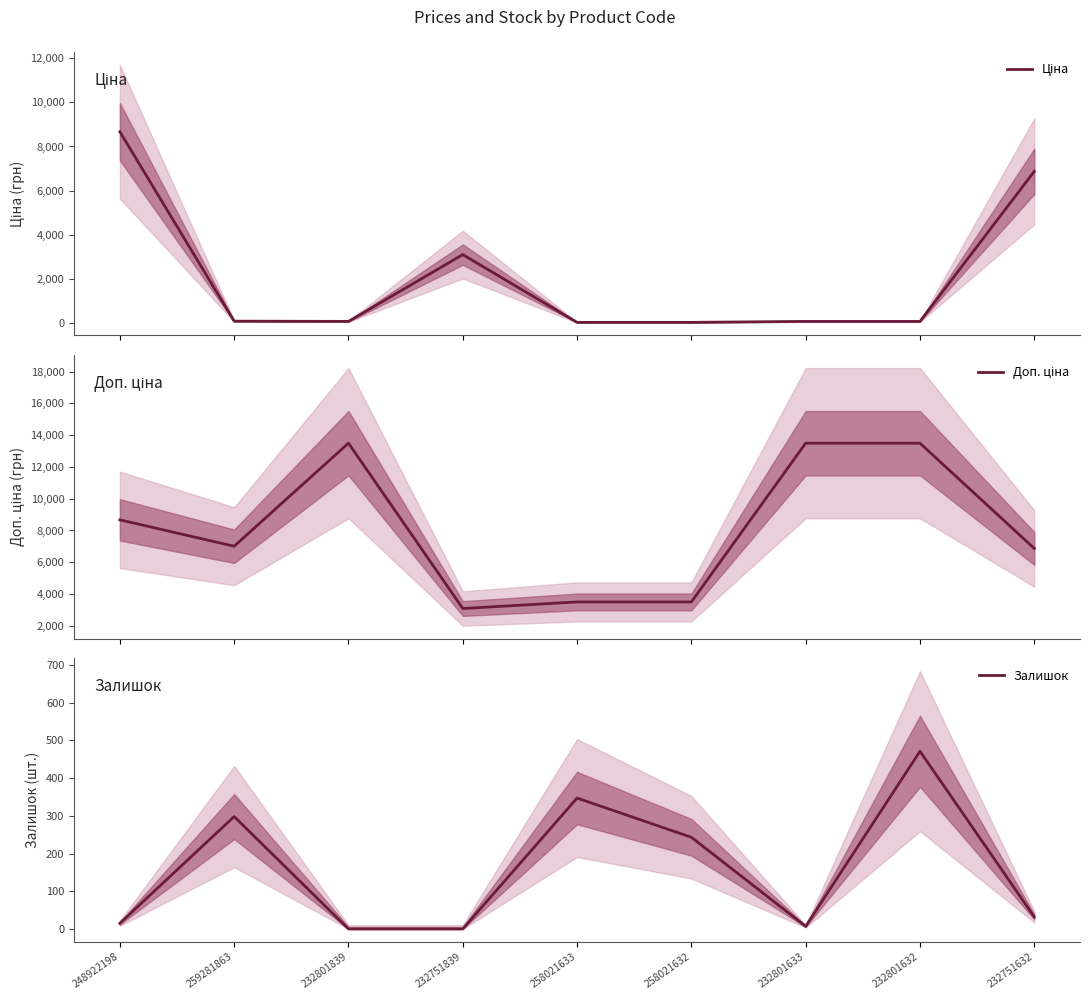

At which category is the sum across all series the highest?

248922198